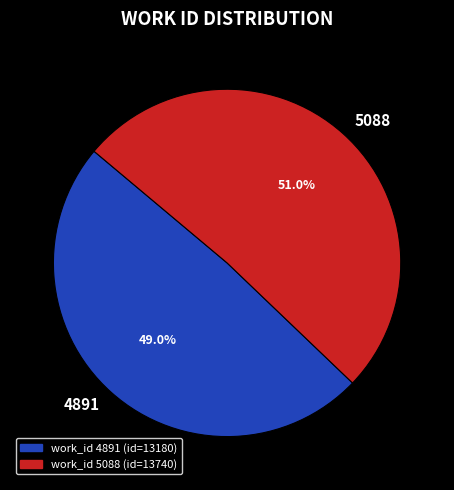

To the nearest percent, what is the difference between the largest and smallest slice percentages?

2%